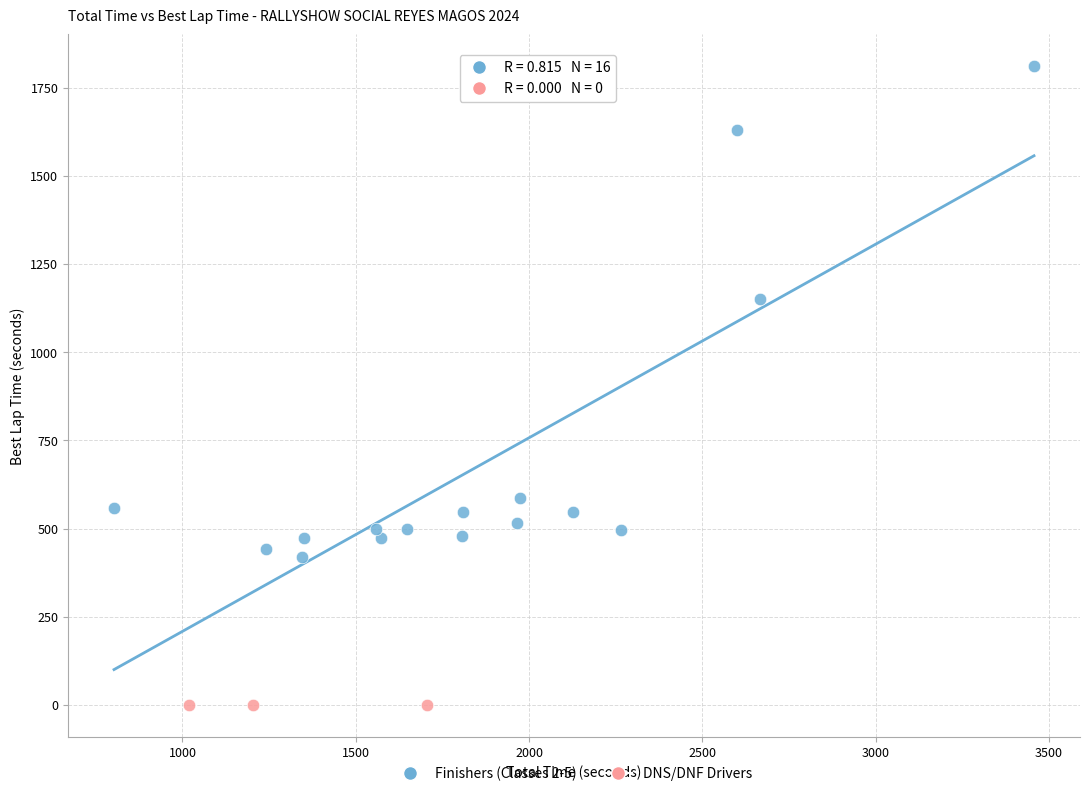

Which series reaches the maximum Y coordinate?

Finishers (Classes 2-5)